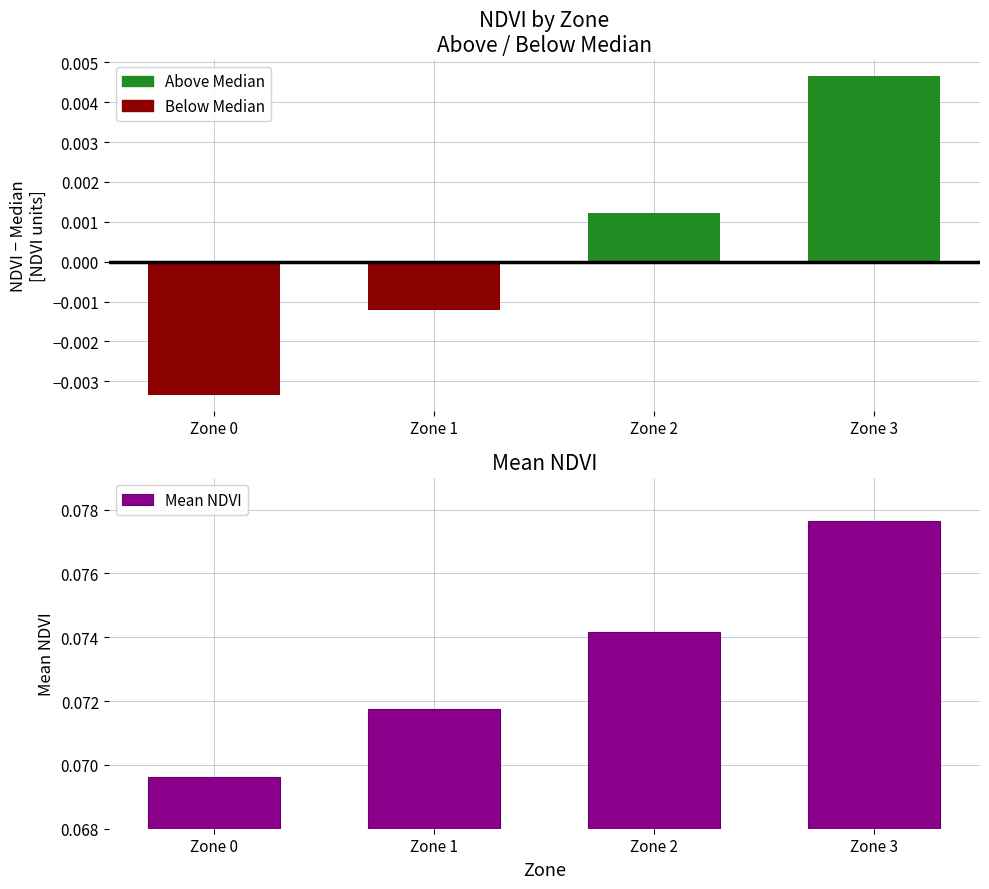

Which has a higher value, Zone 3 or Zone 1?

Zone 3